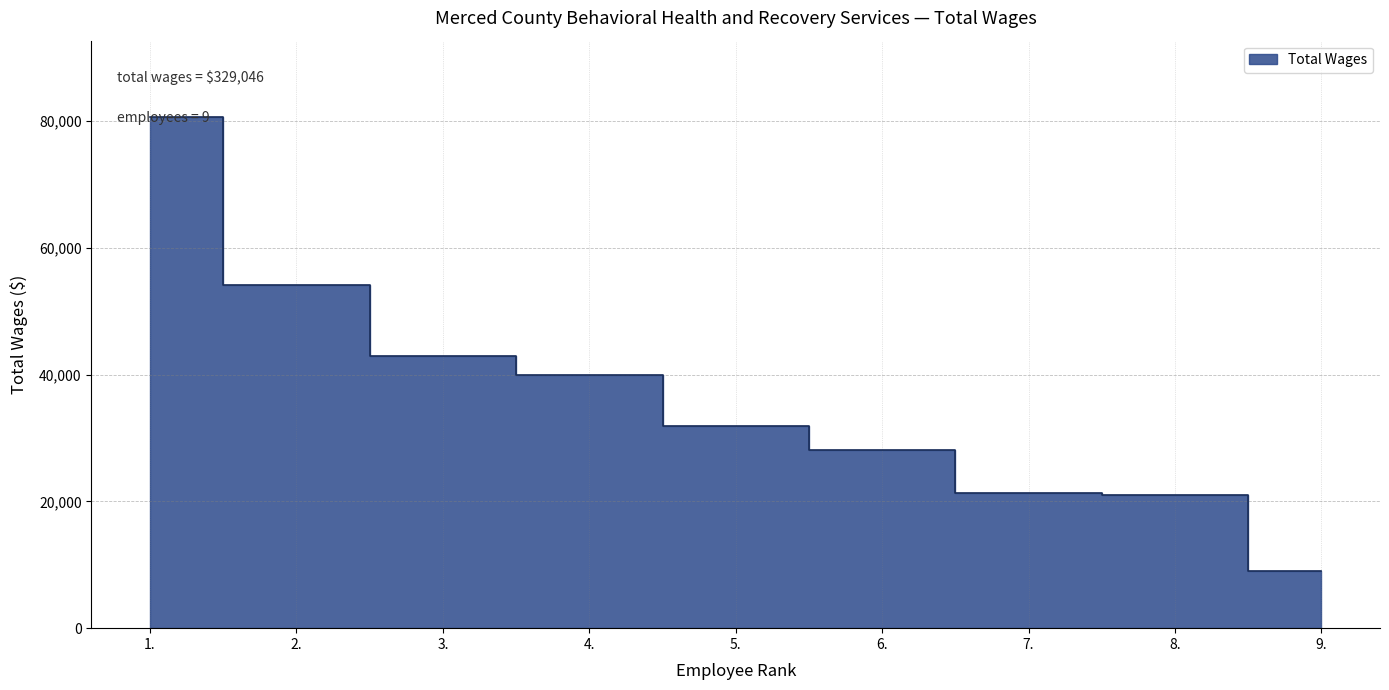

True or false: the data has more than 1 interior local peaks.

False